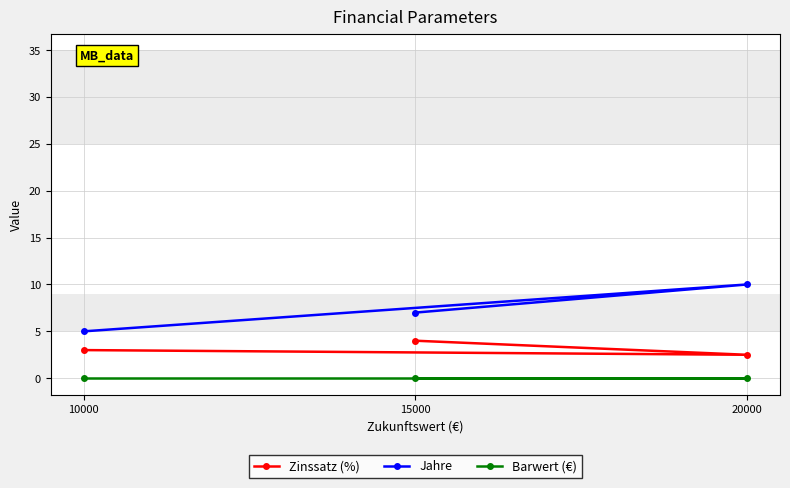

What is the sum of the Zinssatz (%) values at 20000 and 15000?

6.5